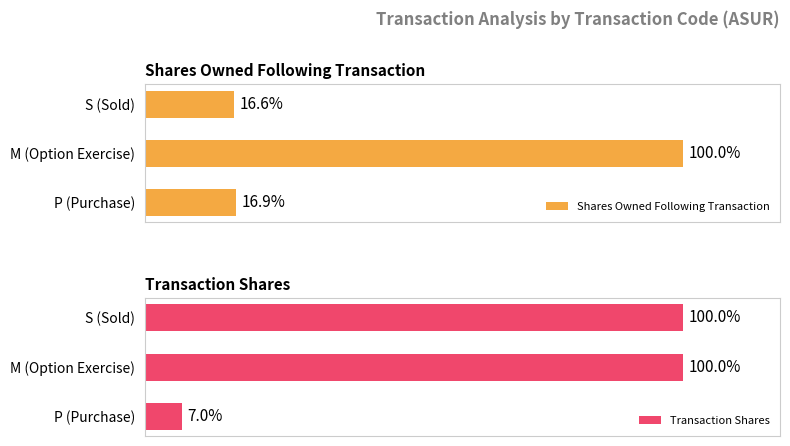

Which series has the widest spread of values?

Shares Owned Following Transaction